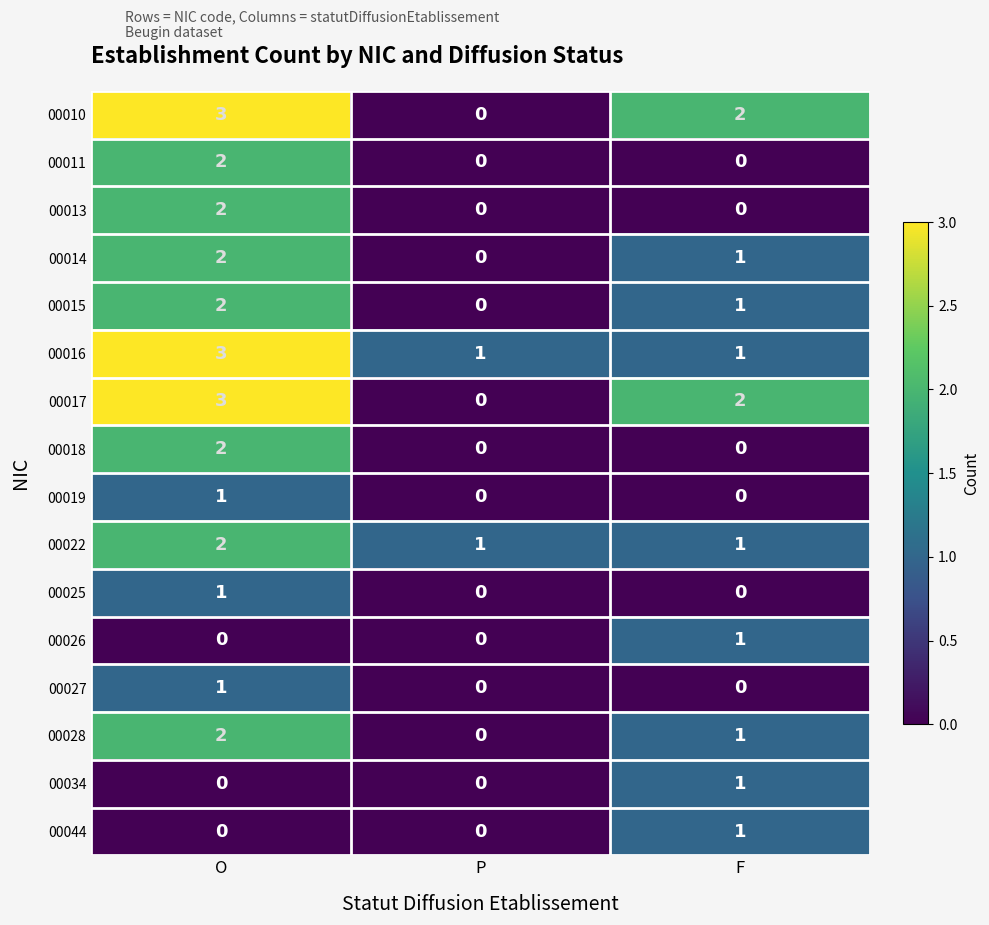

What is the total value across all series at F?

12